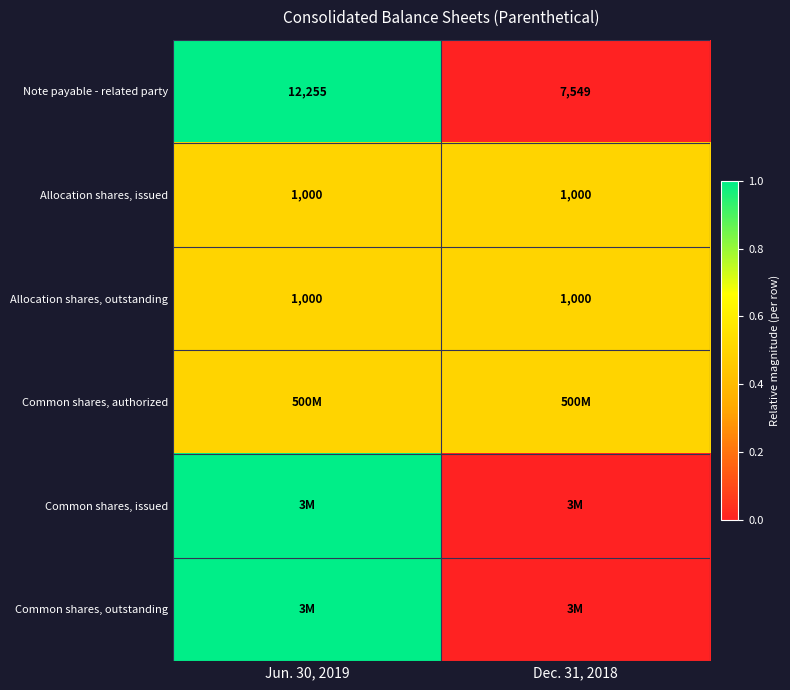

The value of Allocation shares, outstanding at Jun. 30, 2019 is 1000.0. True or false?

True